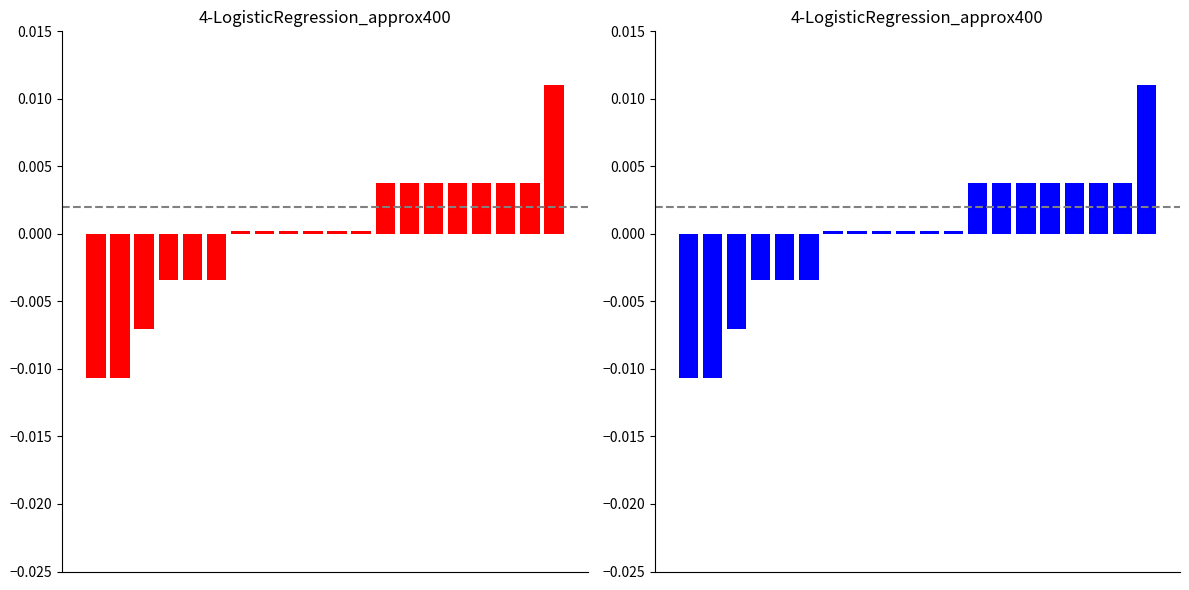

How many data points are less than 0?

6